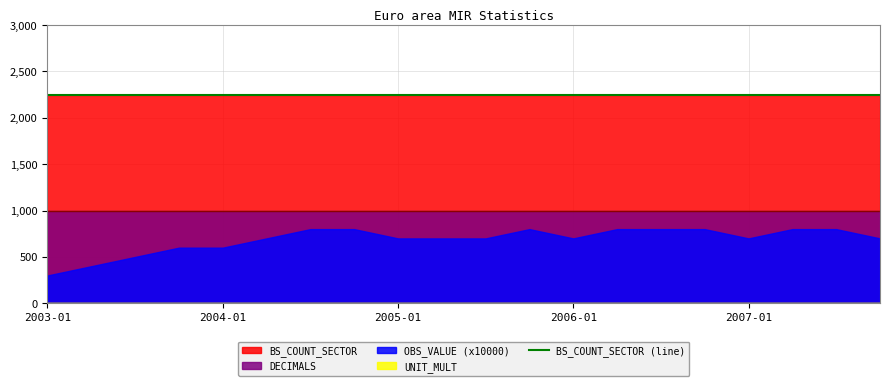

Reading left to right, what are all the values shown in this chart?

OBS_VALUE: 2003-01=0.0	2003-04=0.0	2003-07=0.1	2003-10=0.1	2004-01=0.1	2004-04=0.1	2004-07=0.1	2004-10=0.1	2005-01=0.1	2005-04=0.1	2005-07=0.1	2005-10=0.1	2006-01=0.1	2006-04=0.1	2006-07=0.1	2006-10=0.1	2007-01=0.1	2007-04=0.1	2007-07=0.1	2007-10=0.1
BS_COUNT_SECTOR: 2003-01=2250.0	2003-04=2250.0	2003-07=2250.0	2003-10=2250.0	2004-01=2250.0	2004-04=2250.0	2004-07=2250.0	2004-10=2250.0	2005-01=2250.0	2005-04=2250.0	2005-07=2250.0	2005-10=2250.0	2006-01=2250.0	2006-04=2250.0	2006-07=2250.0	2006-10=2250.0	2007-01=2250.0	2007-04=2250.0	2007-07=2250.0	2007-10=2250.0
DECIMALS: 2003-01=4.0	2003-04=4.0	2003-07=4.0	2003-10=4.0	2004-01=4.0	2004-04=4.0	2004-07=4.0	2004-10=4.0	2005-01=4.0	2005-04=4.0	2005-07=4.0	2005-10=4.0	2006-01=4.0	2006-04=4.0	2006-07=4.0	2006-10=4.0	2007-01=4.0	2007-04=4.0	2007-07=4.0	2007-10=4.0
UNIT_MULT: 2003-01=0.0	2003-04=0.0	2003-07=0.0	2003-10=0.0	2004-01=0.0	2004-04=0.0	2004-07=0.0	2004-10=0.0	2005-01=0.0	2005-04=0.0	2005-07=0.0	2005-10=0.0	2006-01=0.0	2006-04=0.0	2006-07=0.0	2006-10=0.0	2007-01=0.0	2007-04=0.0	2007-07=0.0	2007-10=0.0